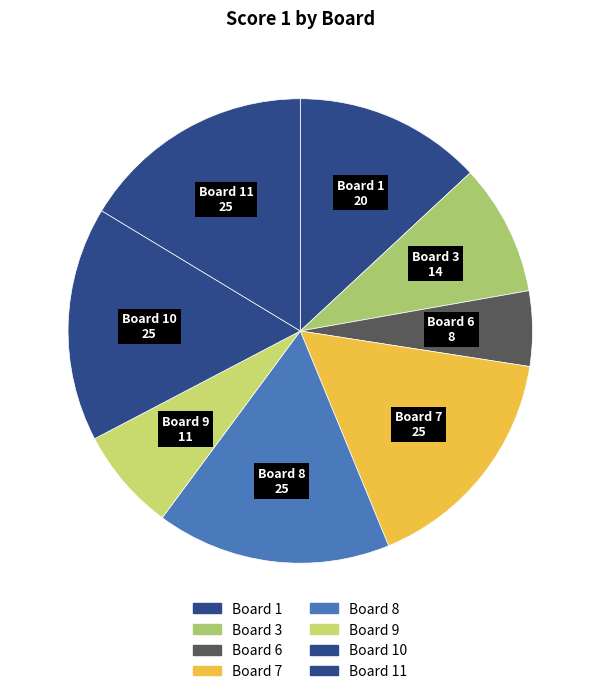

Count the number of slices in the pie.

8